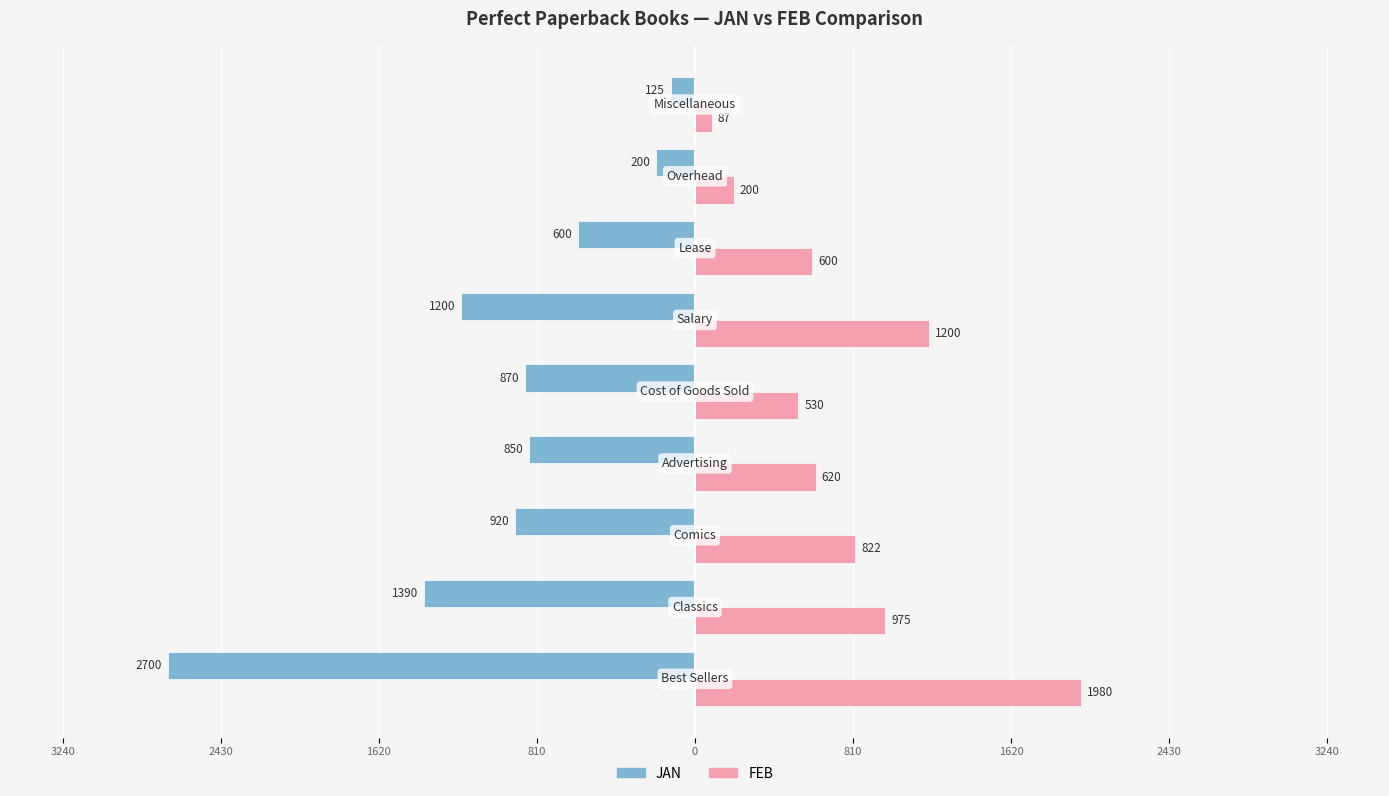

What is the value of the JAN bar at the 9th from the left?

-2700